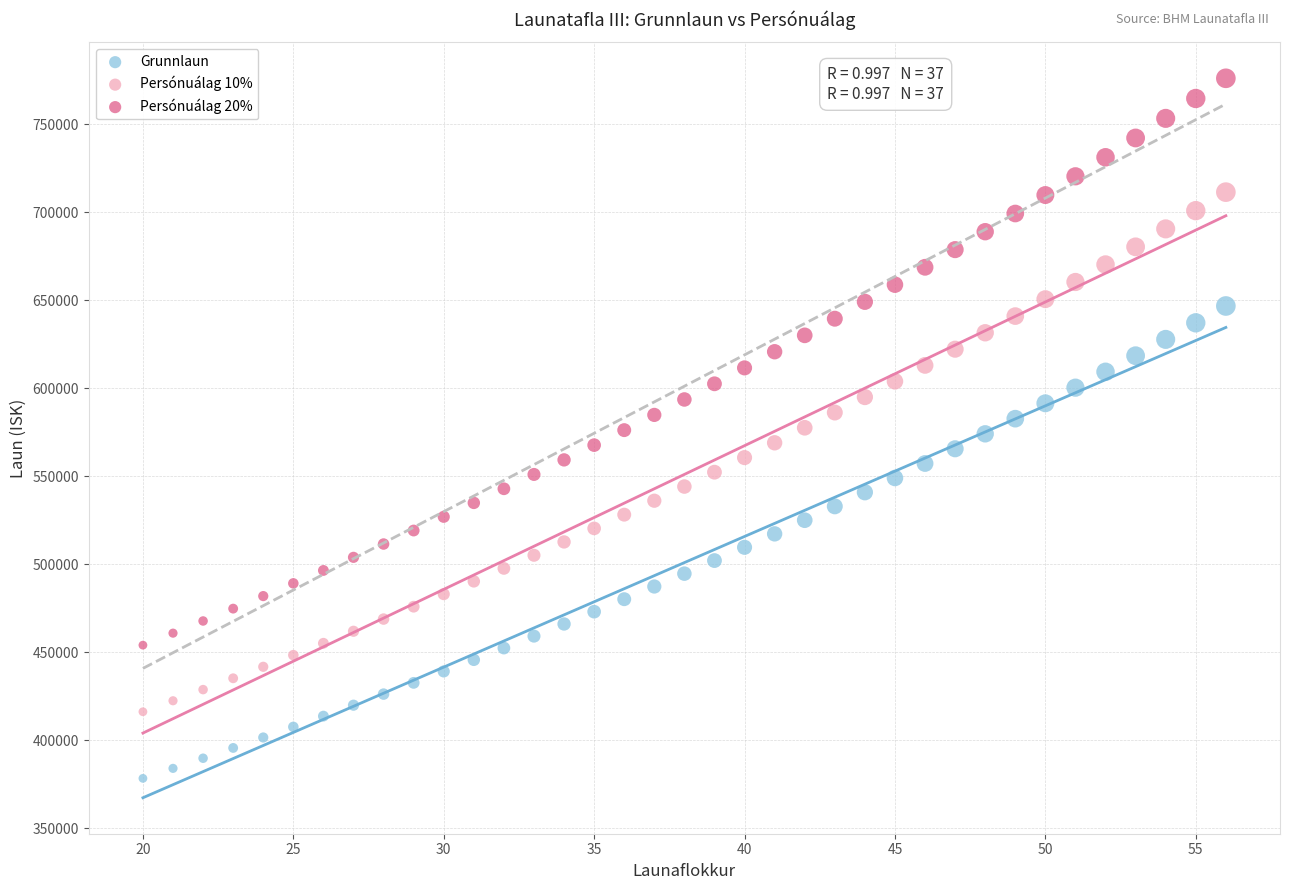

What are all the series names shown in the legend?

Grunnlaun, Persónuálag 10%, Persónuálag 20%